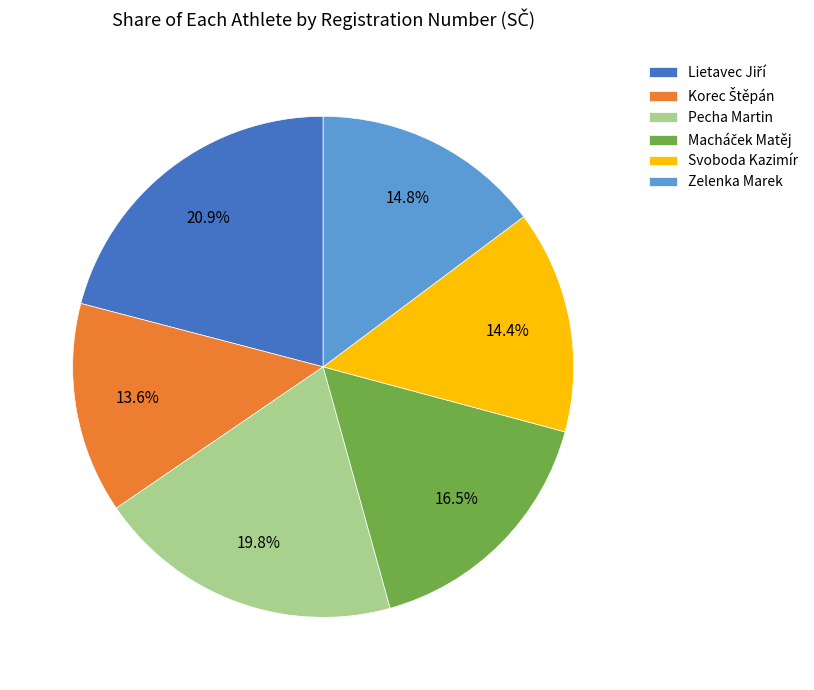

Approximately how many times larger is the value at Svoboda Kazimír compared to Zelenka Marek?

1.0